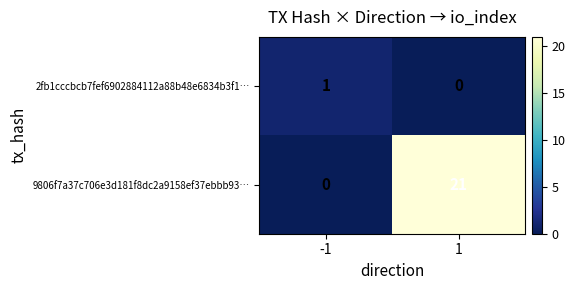

True or false: 9806f7a37c706e3d181f8dc2a9158ef37ebbb93… has a value of 13 at -1.

False